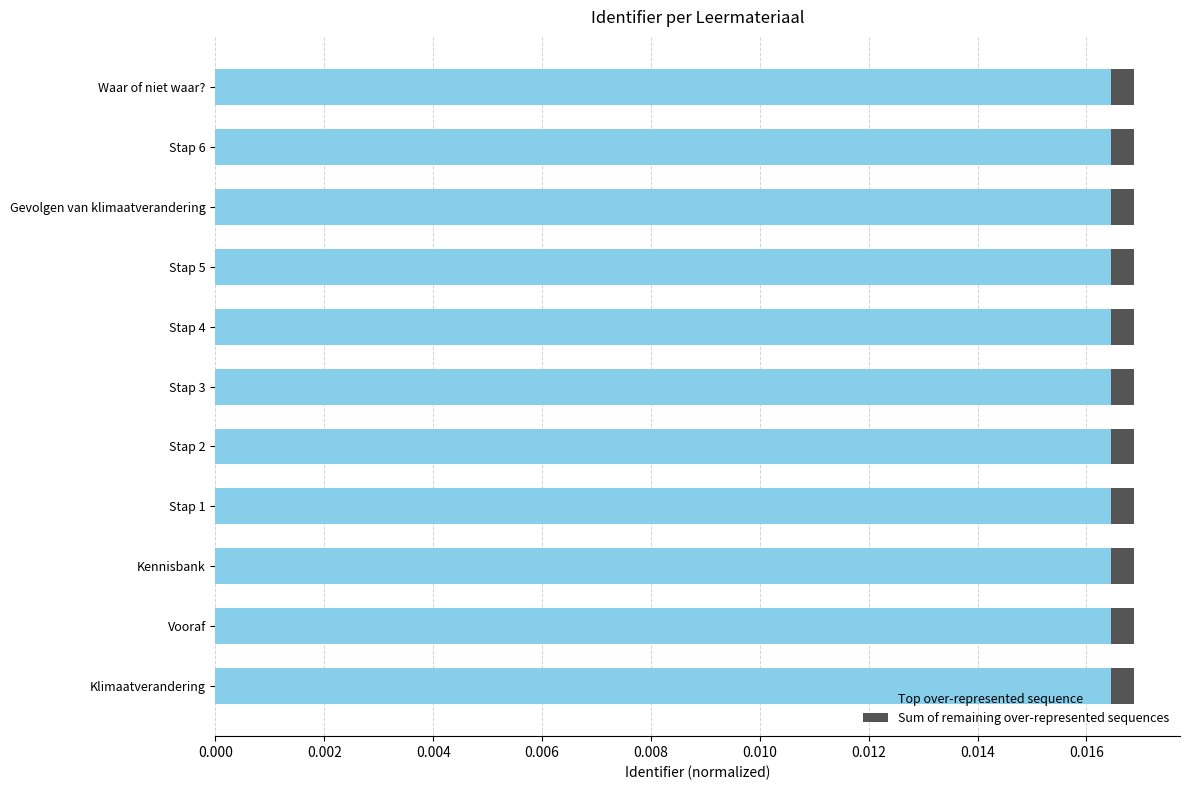

Count the Top over-represented sequence values in the range 0 to 1.

11